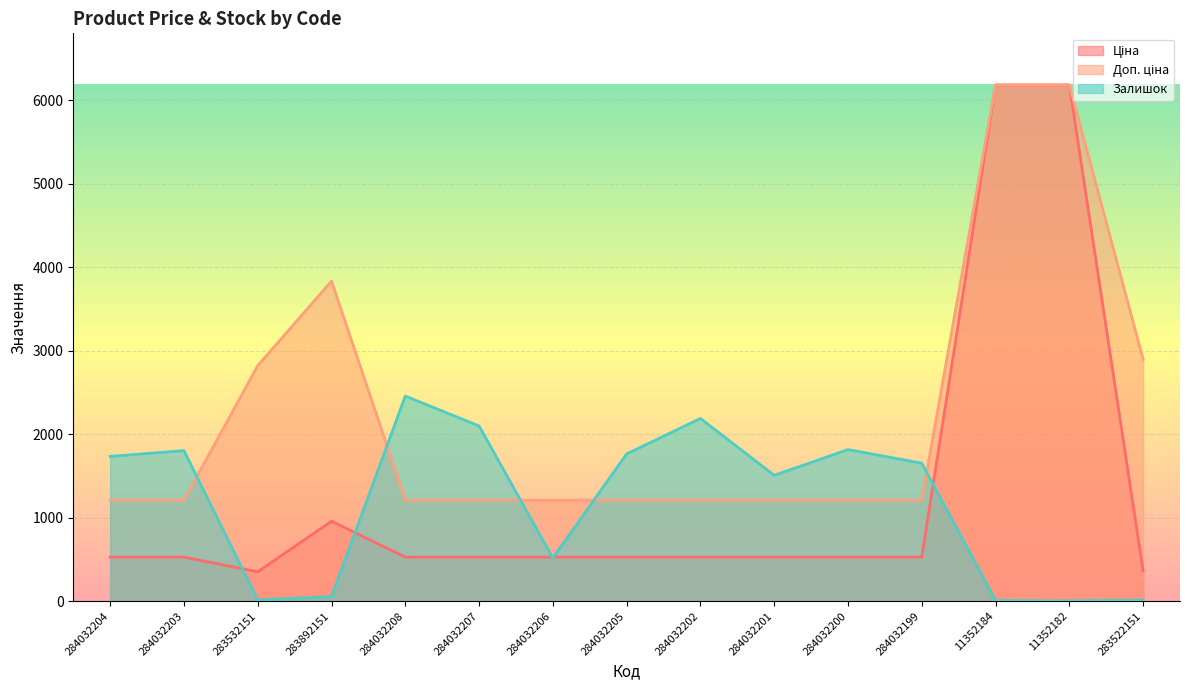

At which category does Залишок reach its first local peak?

284032203